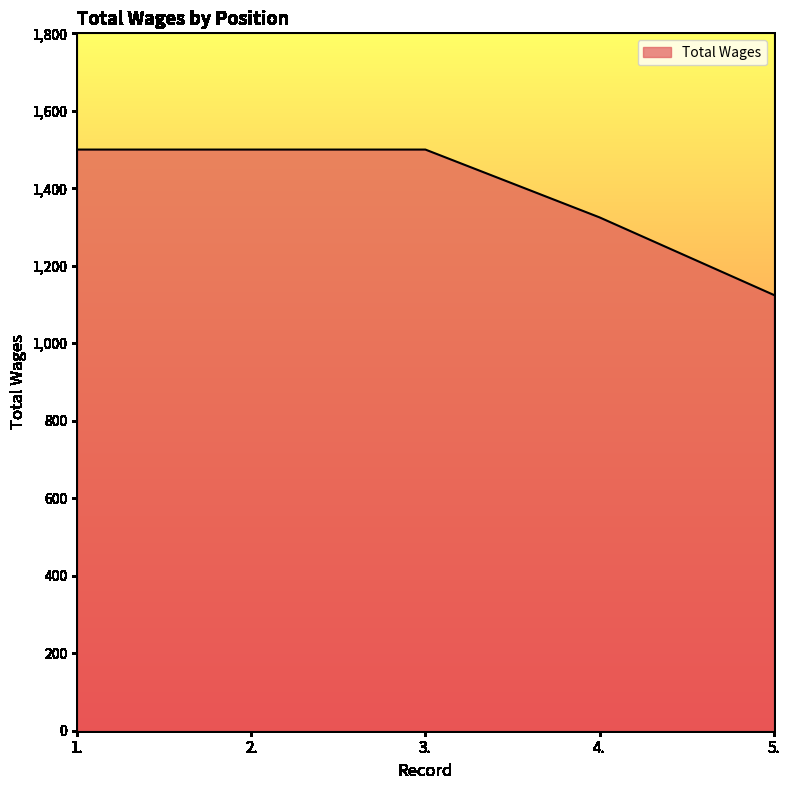

Count the number of data series in this chart.

1